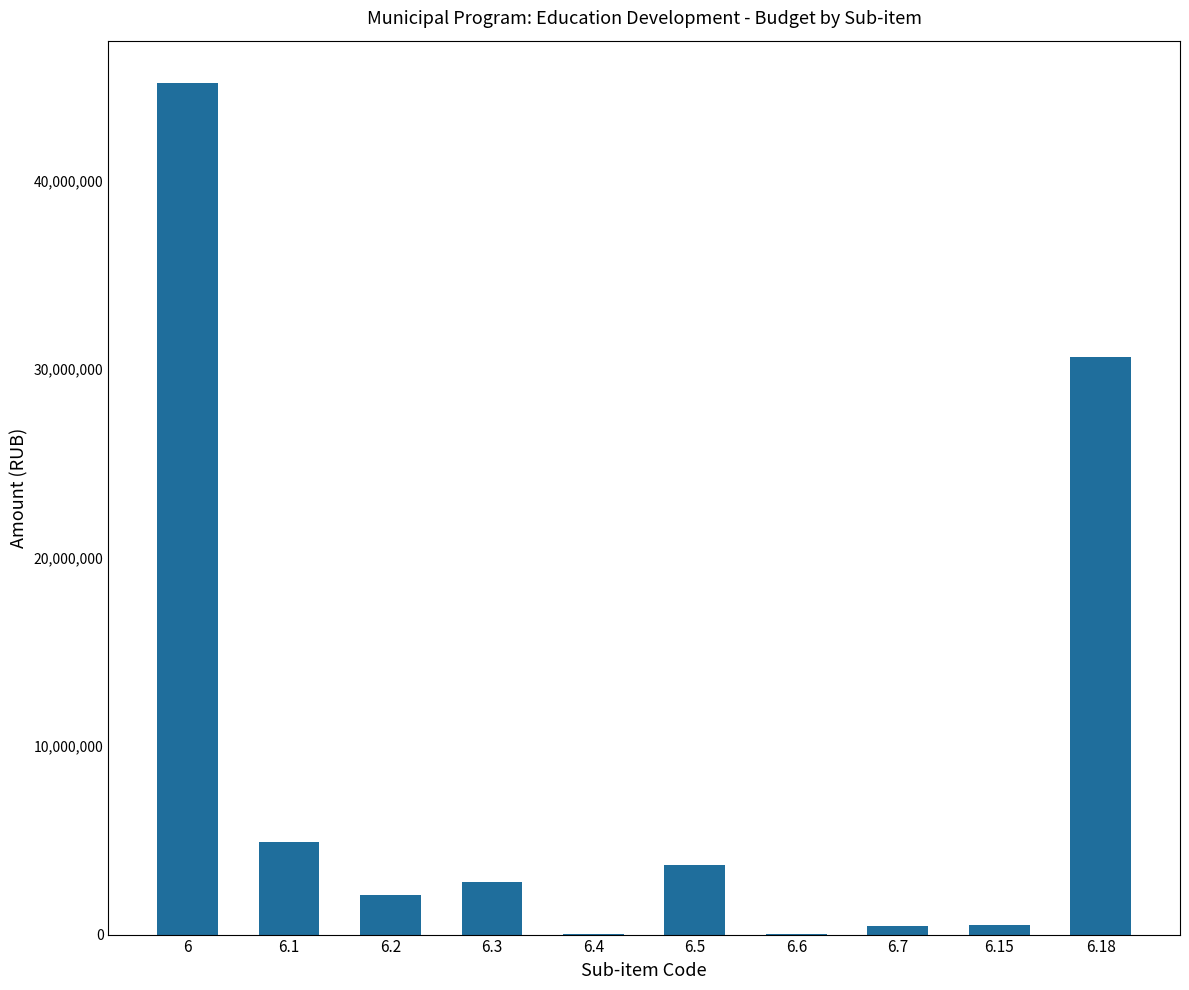

The value at 6 is 45172617. True or false?

True